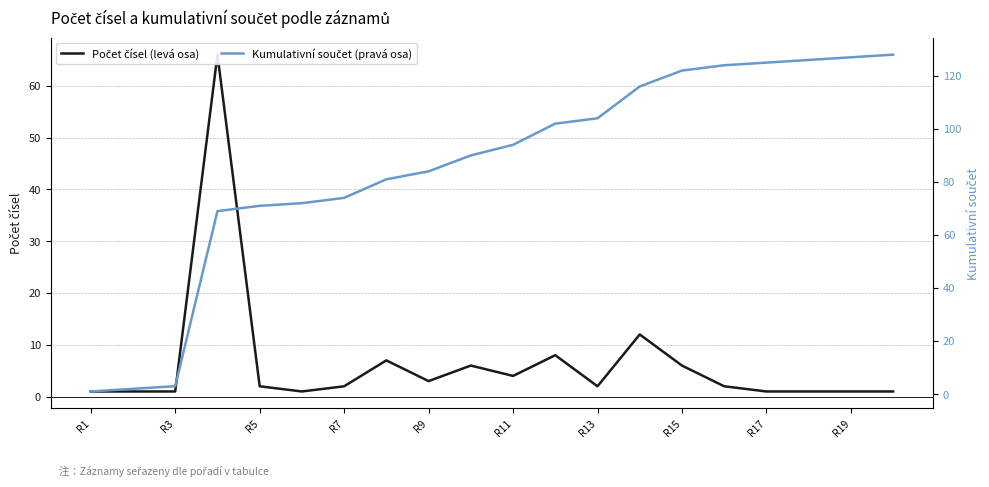

How many distinct data groups are displayed?

2